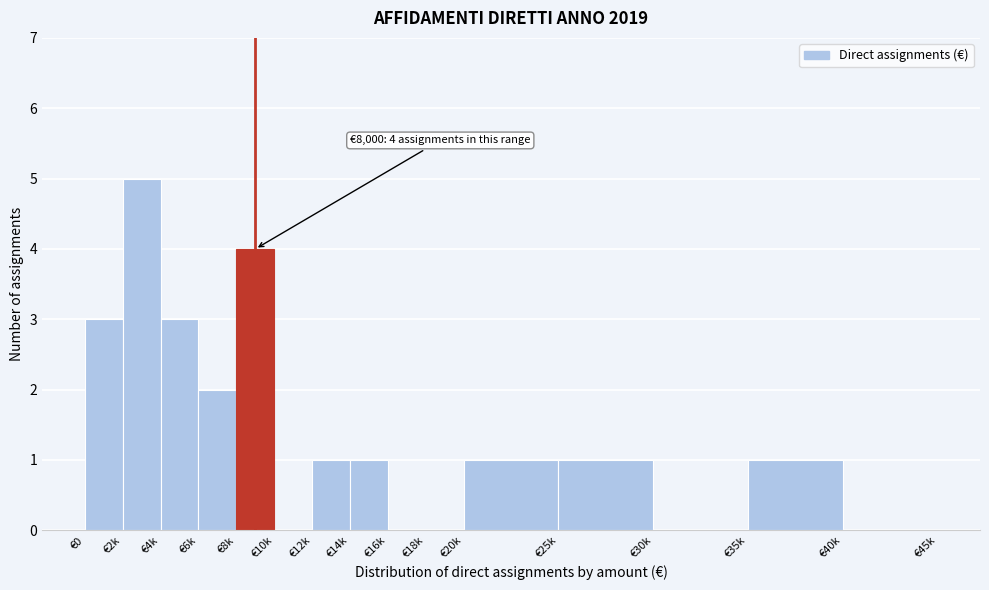

Reading right to left, extract all data points from this chart.

€40k=0	€35k=1	€30k=0	€25k=1	€20k=1	€18k=0	€16k=0	€14k=1	€12k=1	€10k=0	€8k=4	€6k=2	€4k=3	€2k=5	€0=3